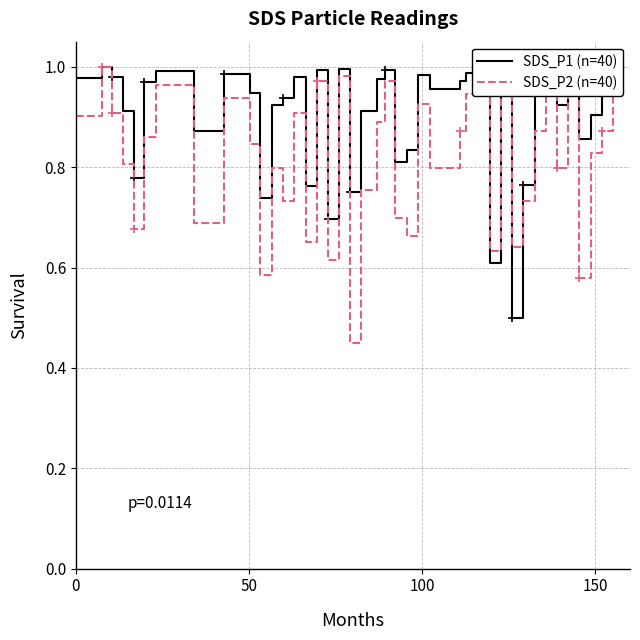

At which category does the chart reach its minimum across all series?

18